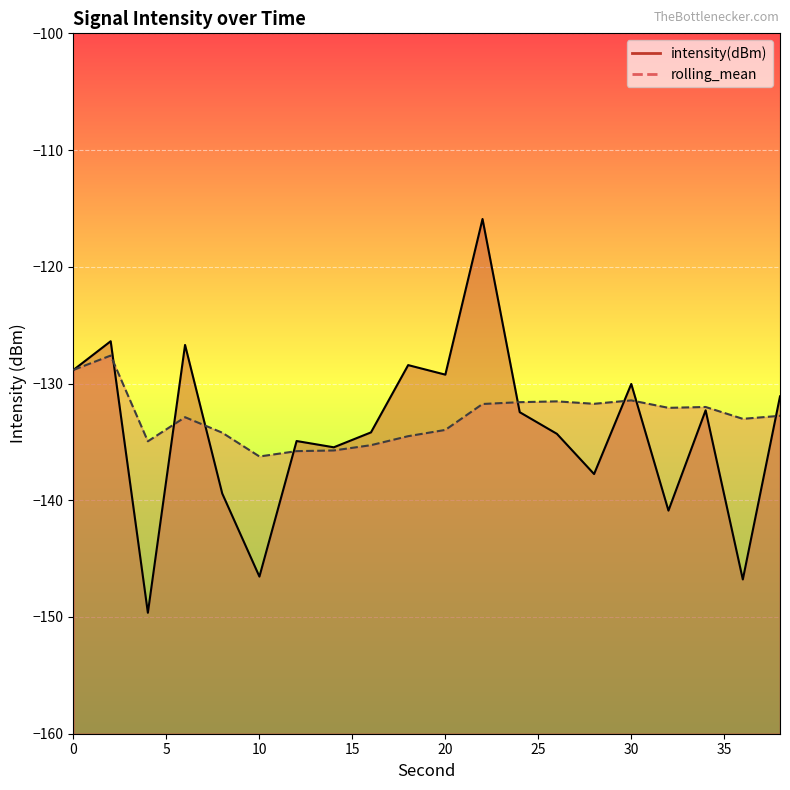

Reading left to right, transcribe all the data shown in this chart.

intensity(dBm): -128.8	-126.4	-149.6	-126.7	-139.4	-146.5	-134.9	-135.5	-134.2	-128.4	-129.2	-115.9	-132.5	-134.3	-137.8	-130.0	-140.9	-132.3	-146.8	-131.1
rolling_mean: -128.8	-127.6	-134.9	-132.9	-134.2	-136.3	-135.8	-135.7	-135.3	-134.5	-134.0	-131.8	-131.6	-131.5	-131.7	-131.4	-132.1	-132.0	-133.0	-132.8